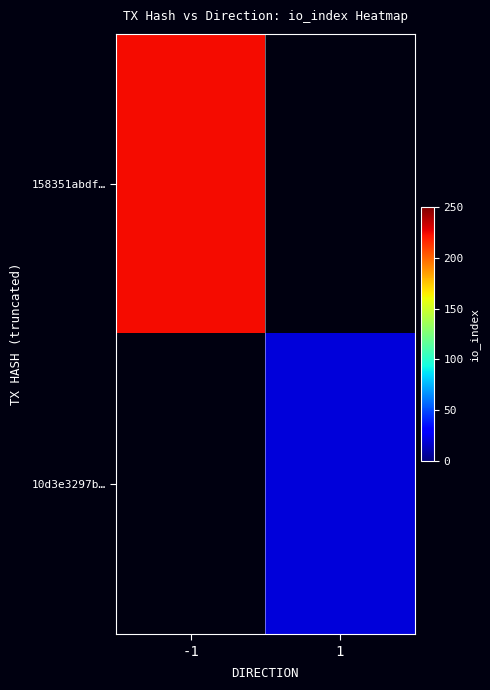

At which label is 158351abdf… closest to 224?

-1